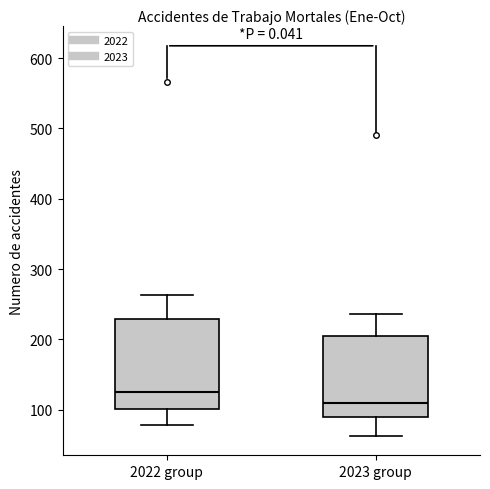

Reading left to right, read every box against the y-axis: the position of its median line, the range the box covers, and the ends of its whiskers. The values are not printed on the chart, so give them approximately, as read against the axis.

2022 group: median 130, box 100 to 230, whiskers 80 to 260
2023 group: median 110, box 90 to 210, whiskers 60 to 240